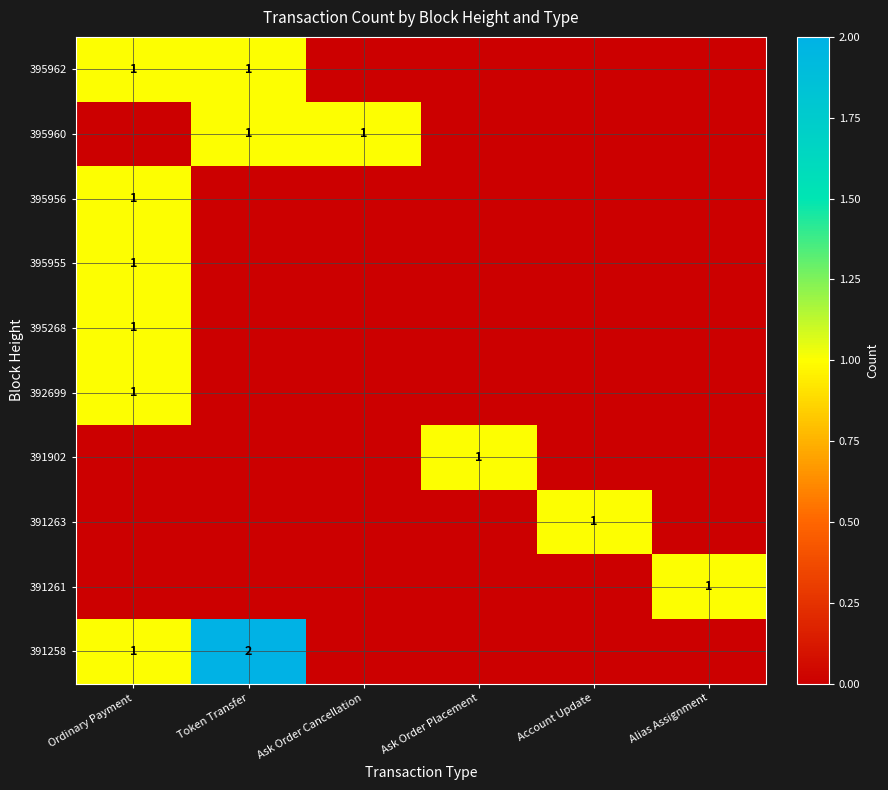

The value of 395960 at Token Transfer is 1. True or false?

True